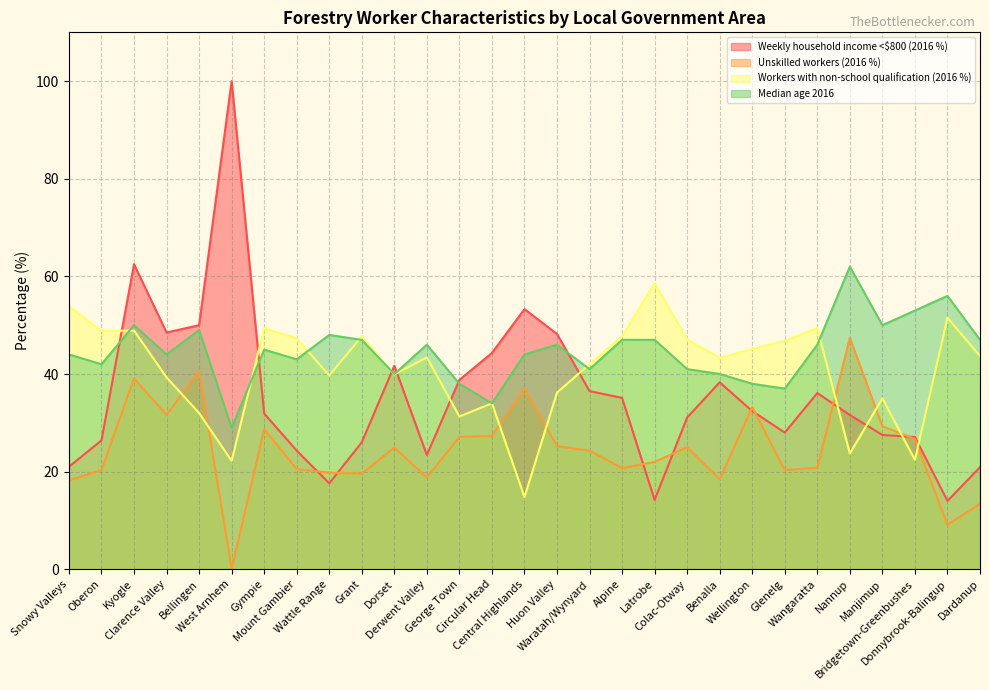

What is the spread (max minus min) of values at Colac-Otway?

22.1